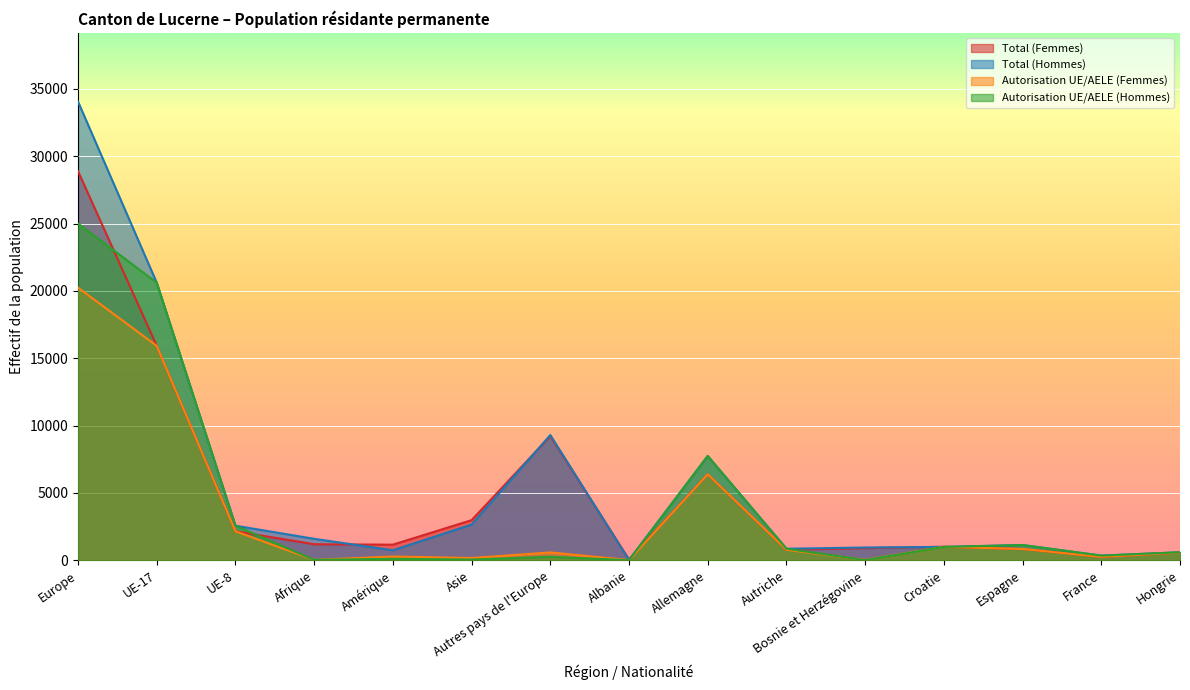

How many times do Autorisation UE/AELE (Hommes) and Total (Femmes) cross each other?

5